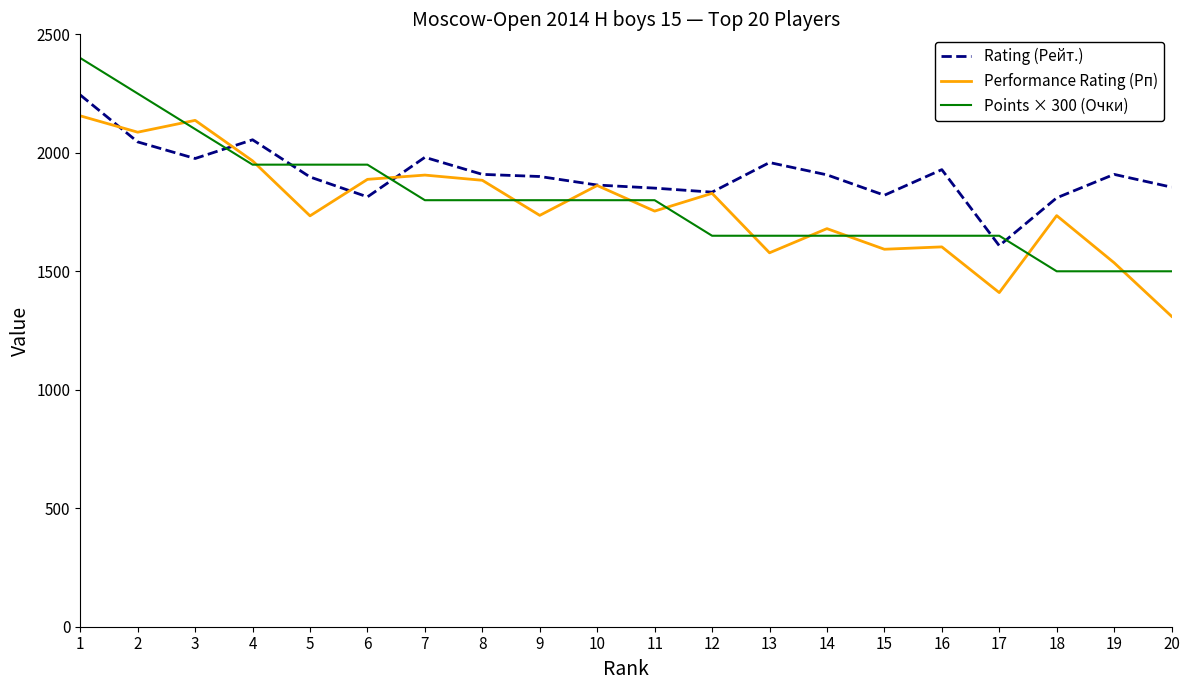

What is the total value across all series at 10?

5526